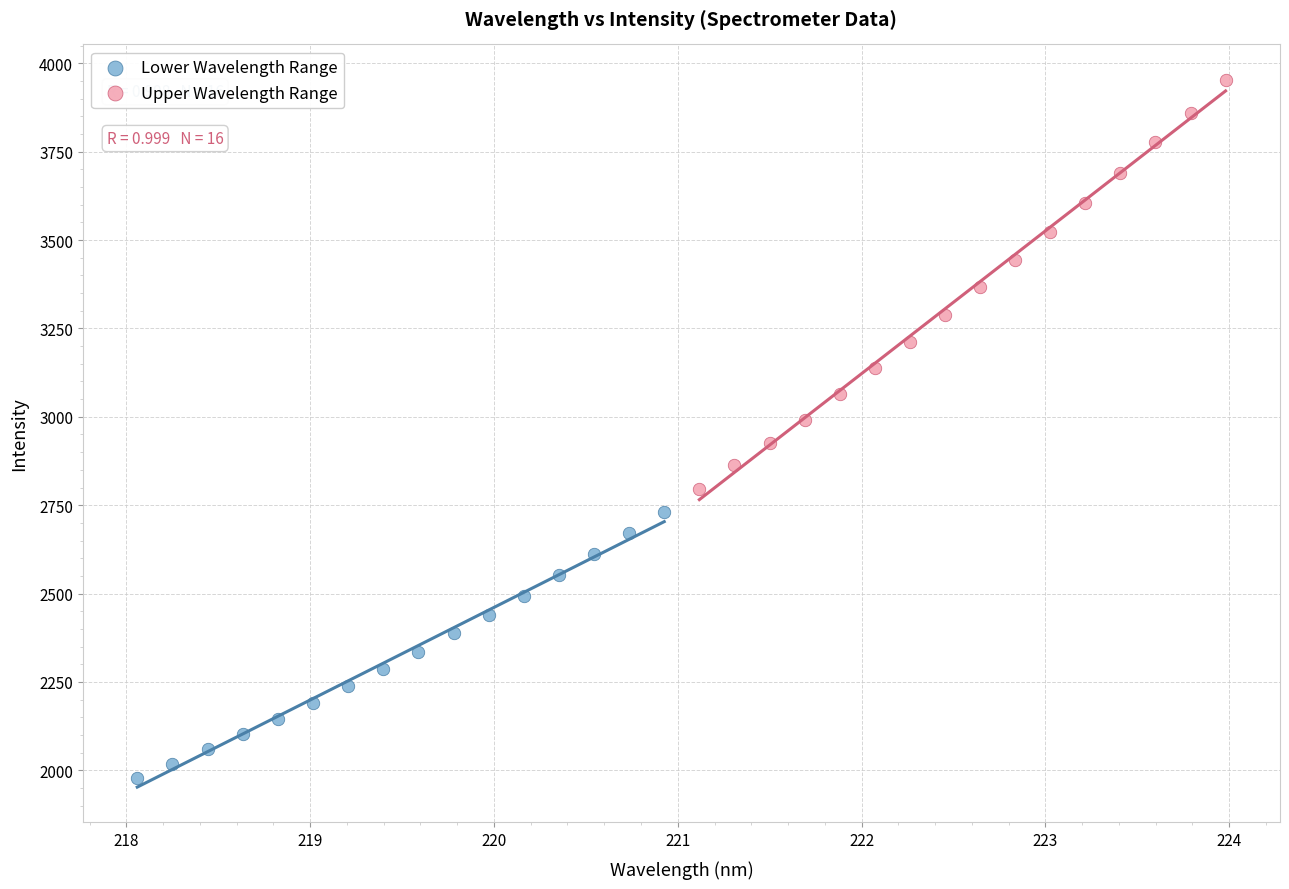

Which series reaches the maximum Y coordinate?

Upper Wavelength Range